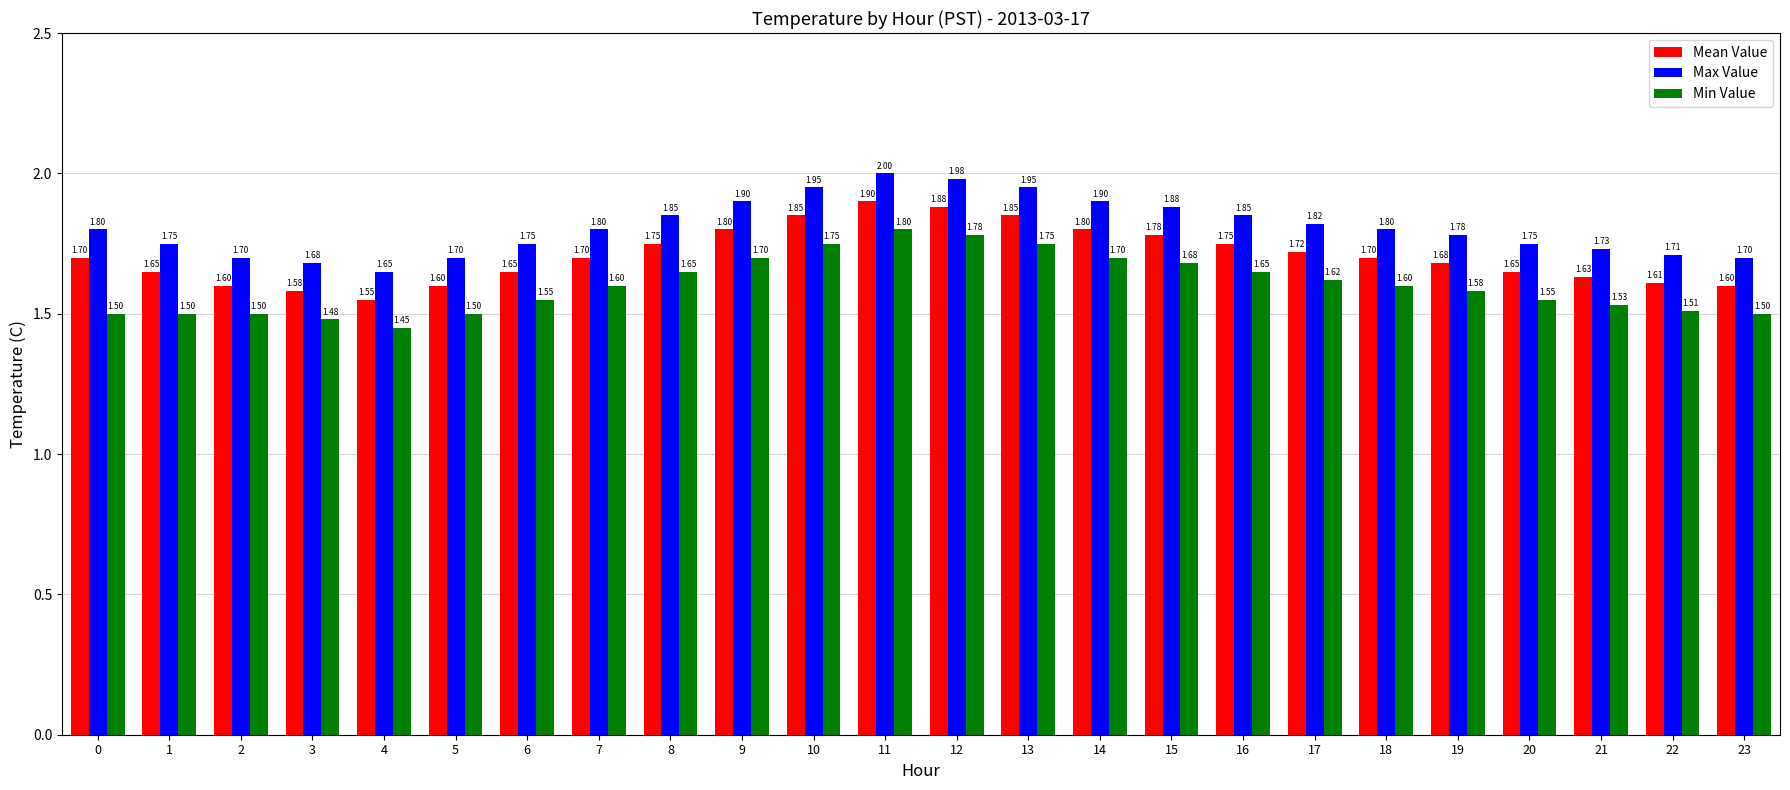

Are the bars grouped side by side (vs. stacked)?

Yes